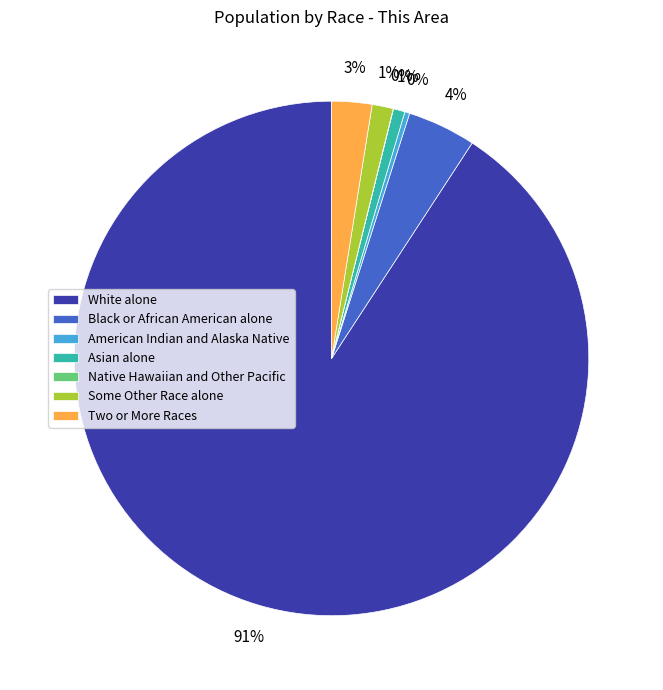

Combined, do White alone and American Indian and Alaska Native account for over 50%?

Yes